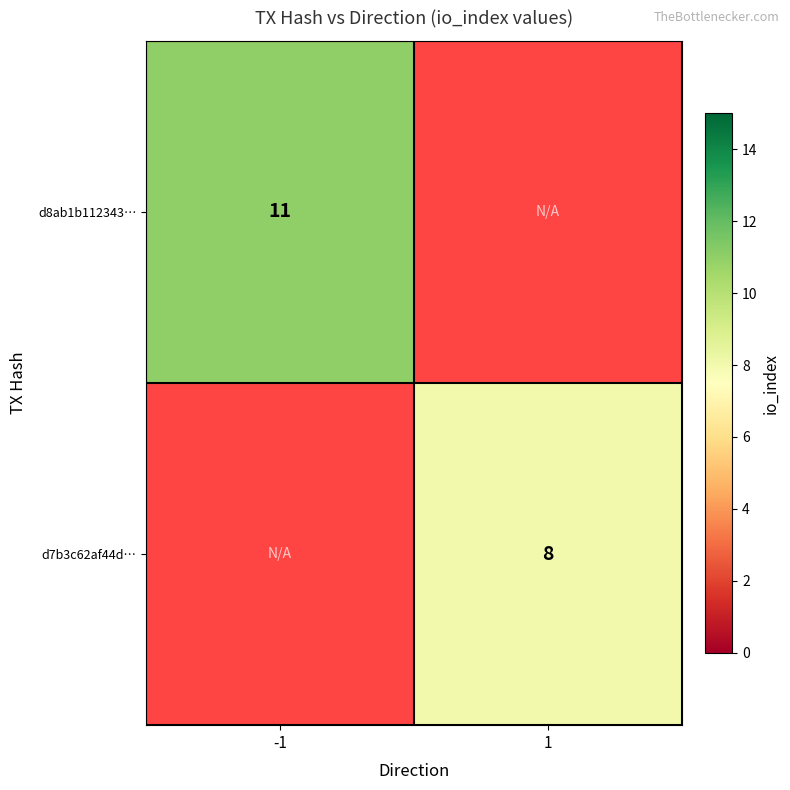

What is the minimum value shown in the chart?

8.0